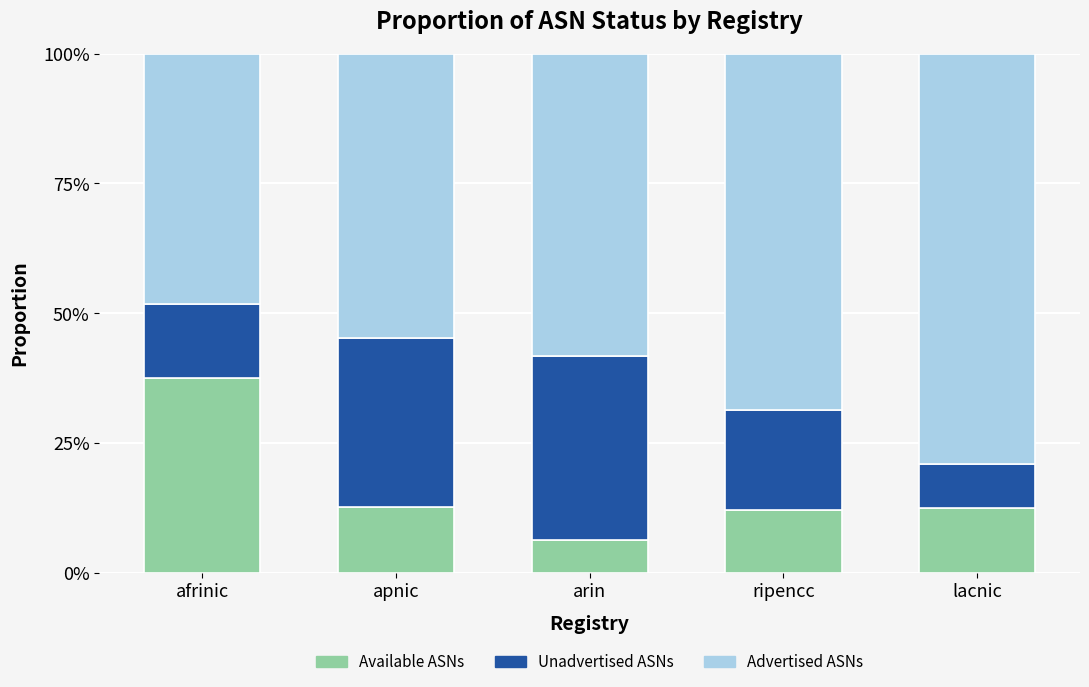

Are the bars grouped side by side (vs. stacked)?

No